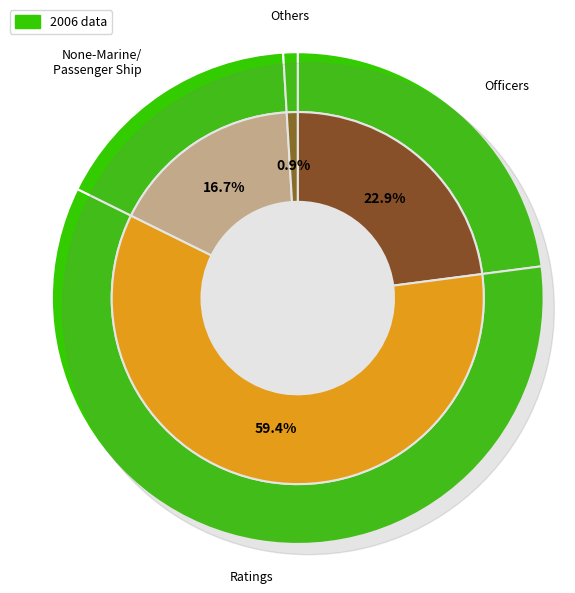

Approximately how many times larger is the value at Ratings compared to Officers?

2.6